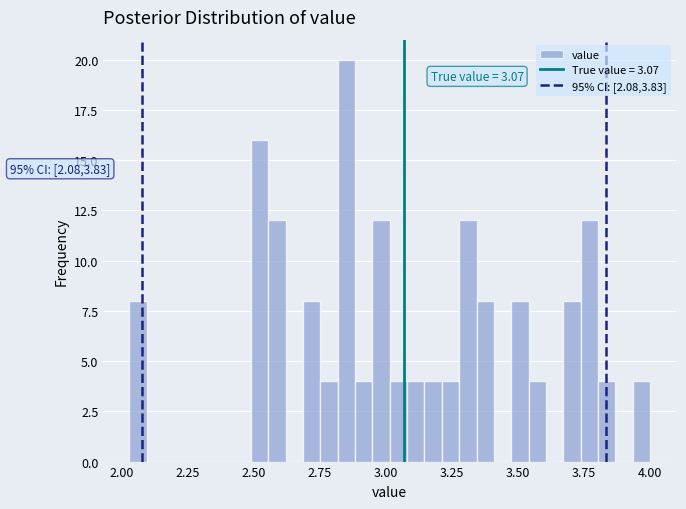

Around what value on the x-axis is the tallest bar? Give the approximate position of its centre, as read against the axis.

2.85